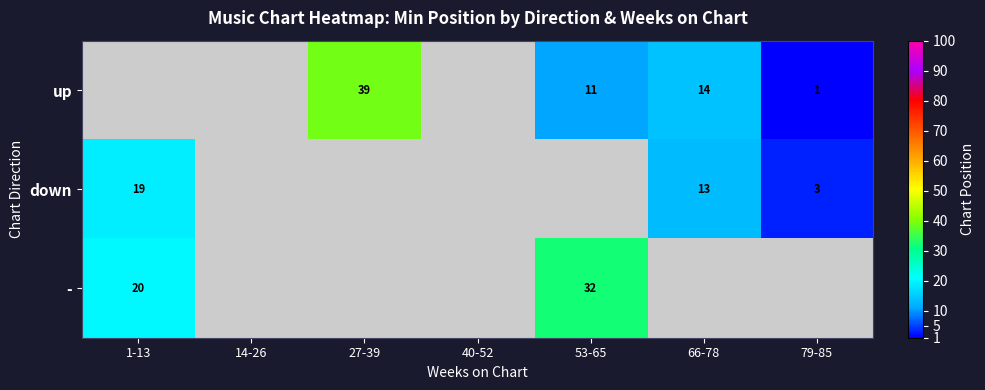

The value of - at 1-13 is 32. True or false?

False